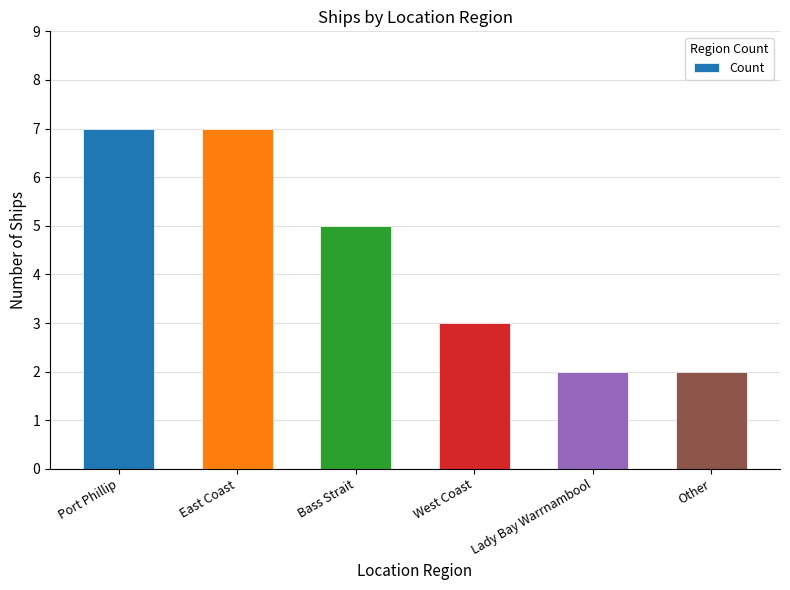

What is the sum of the values at Port Phillip and Bass Strait?

12